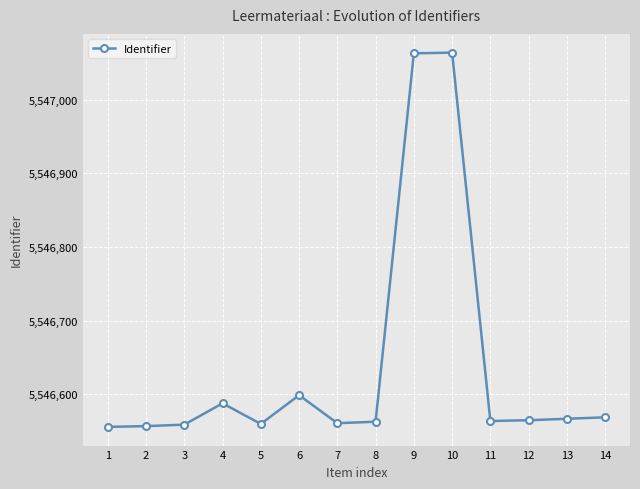

What is the maximum value shown in the chart?

5547064